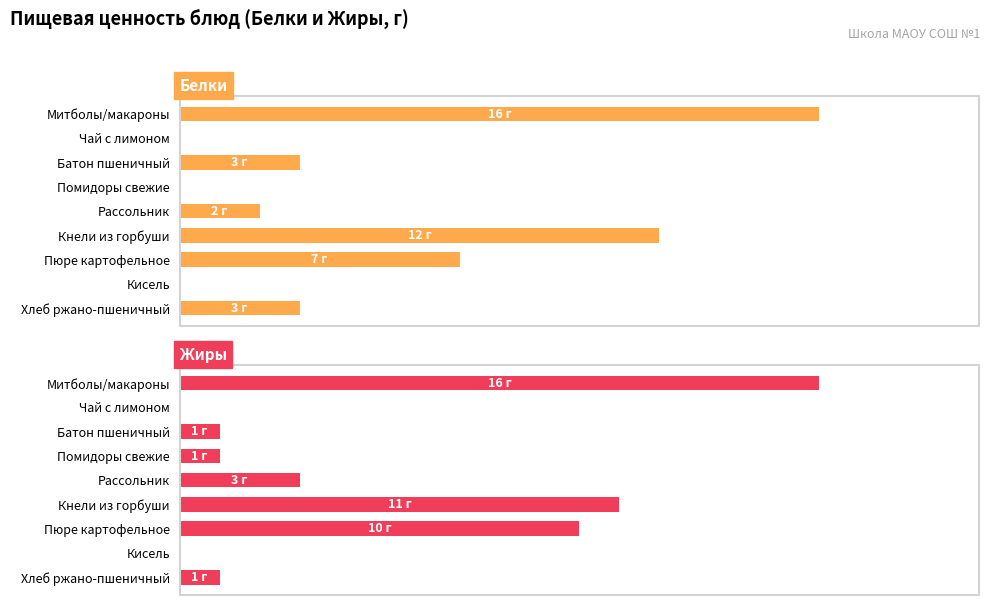

What is the difference between the Жиры values at Батон пшеничный and Чай с лимоном?

1